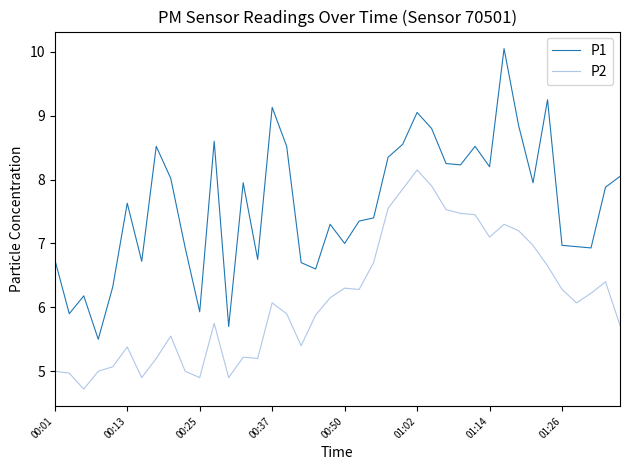

True or false: P1 and P2 intersect in this chart.

False